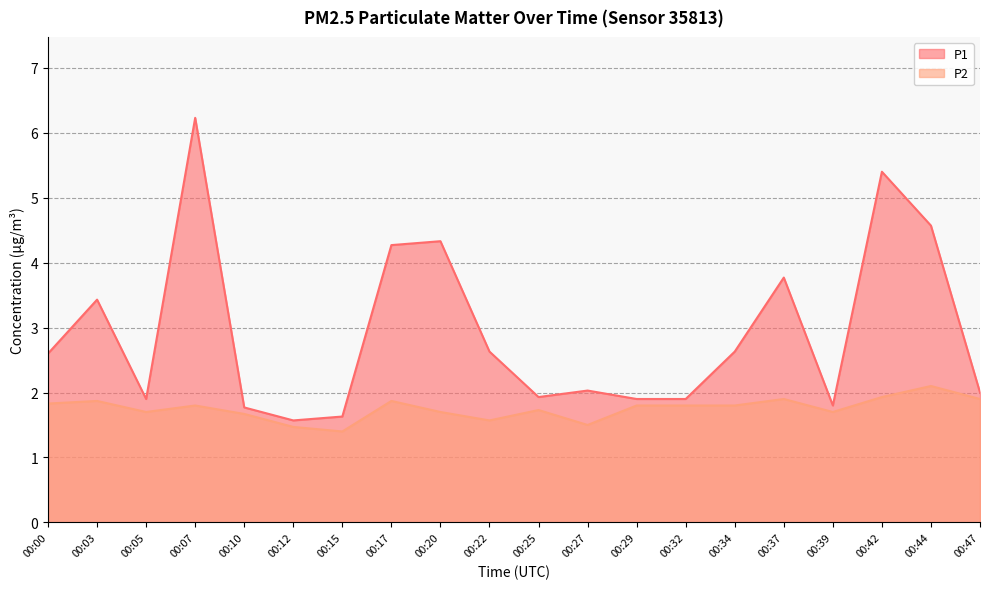

How many lines are shown in the chart?

2